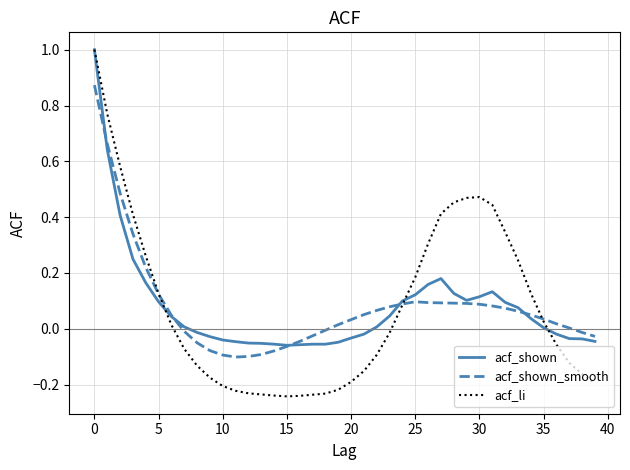

What is the highest value of the acf_shown series?

1.0